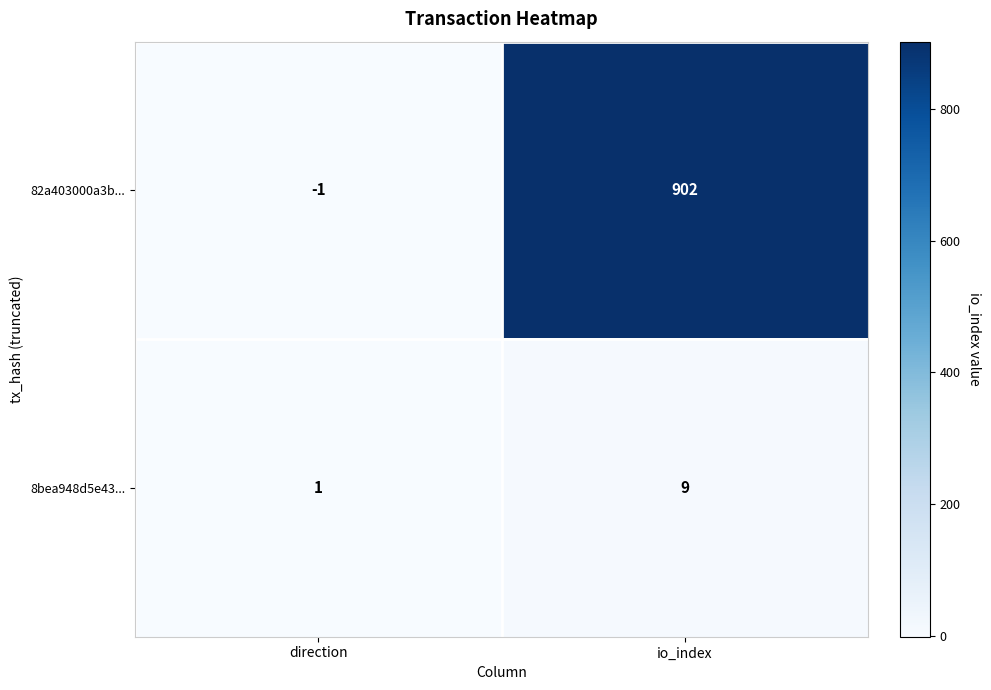

Reading left to right, transcribe all the data shown in this chart.

82a403000a3b...: -1	902
8bea948d5e43...: 1	9